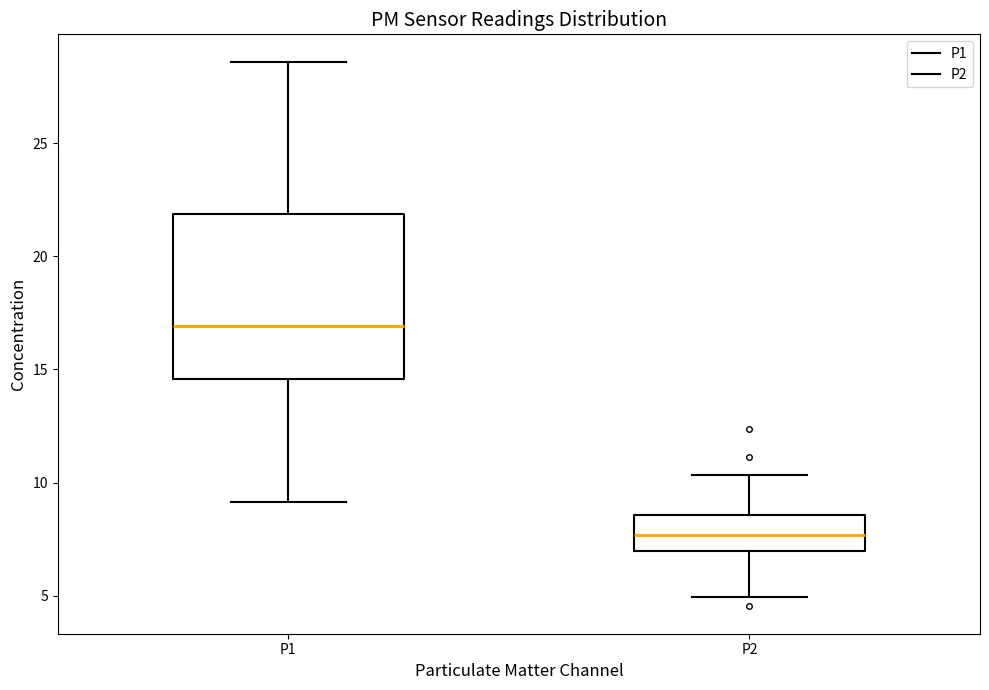

Reading left to right, read every box against the y-axis: the position of its median line, the range the box covers, and the ends of its whiskers. The values are not printed on the chart, so give them approximately, as read against the axis.

P1: median 17.0, box 14.5 to 22.0, whiskers 9.0 to 28.5
P2: median 7.5, box 7.0 to 8.5, whiskers 5.0 to 10.5